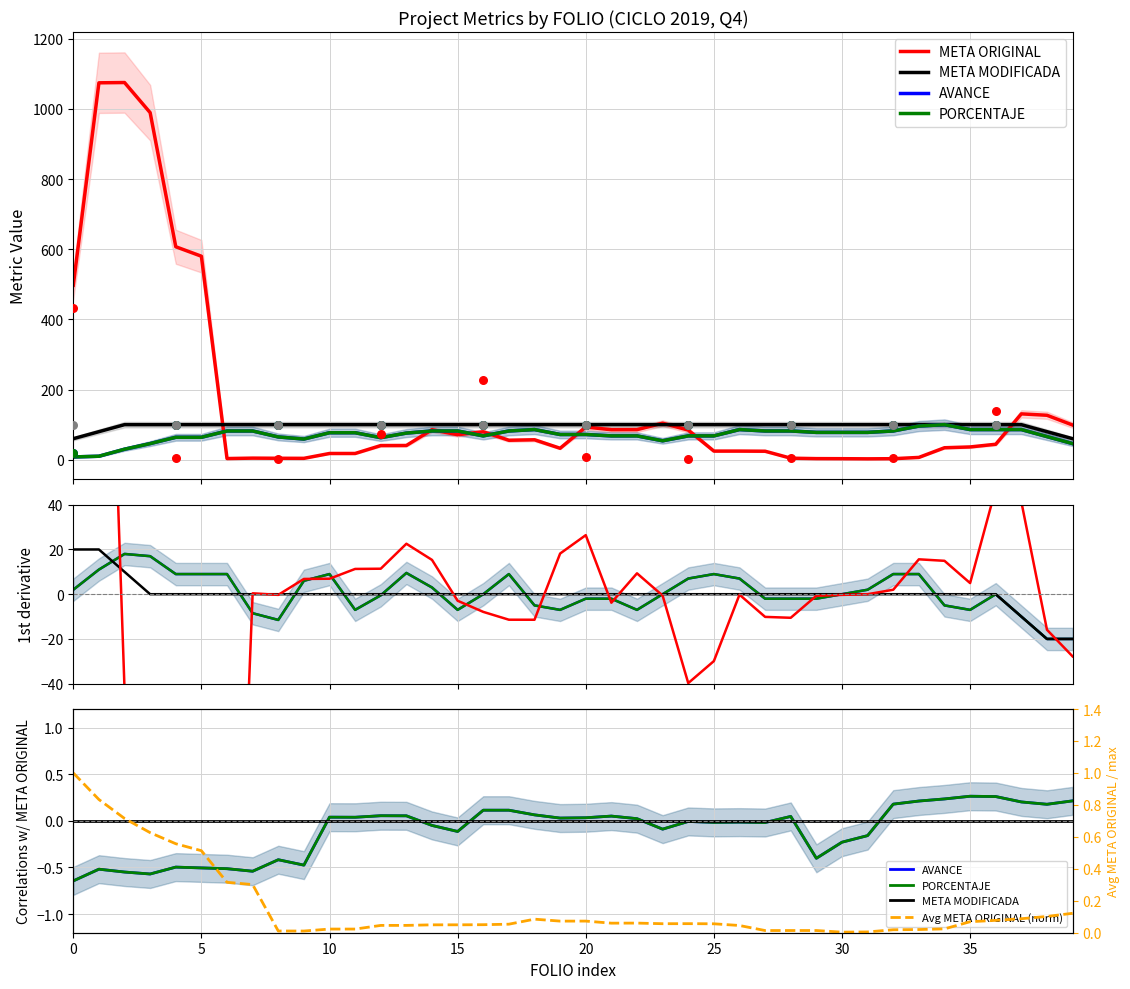

Which series contains the lowest Y value?

META ORIGINAL